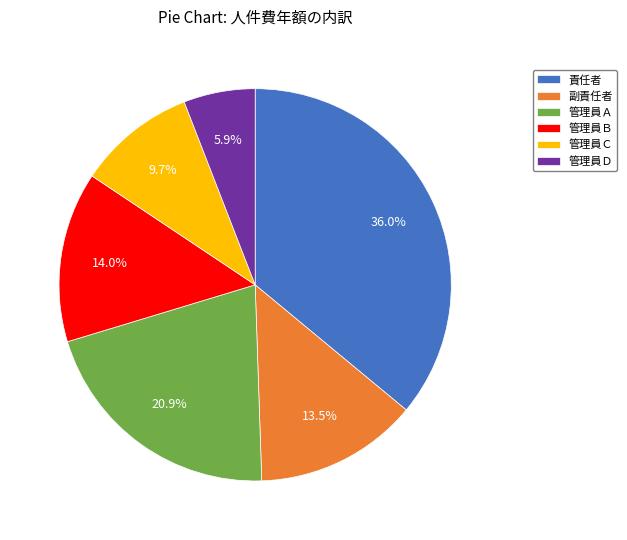

Approximately how many times larger is the value at 管理員Ｂ compared to 管理員Ｄ?

2.4